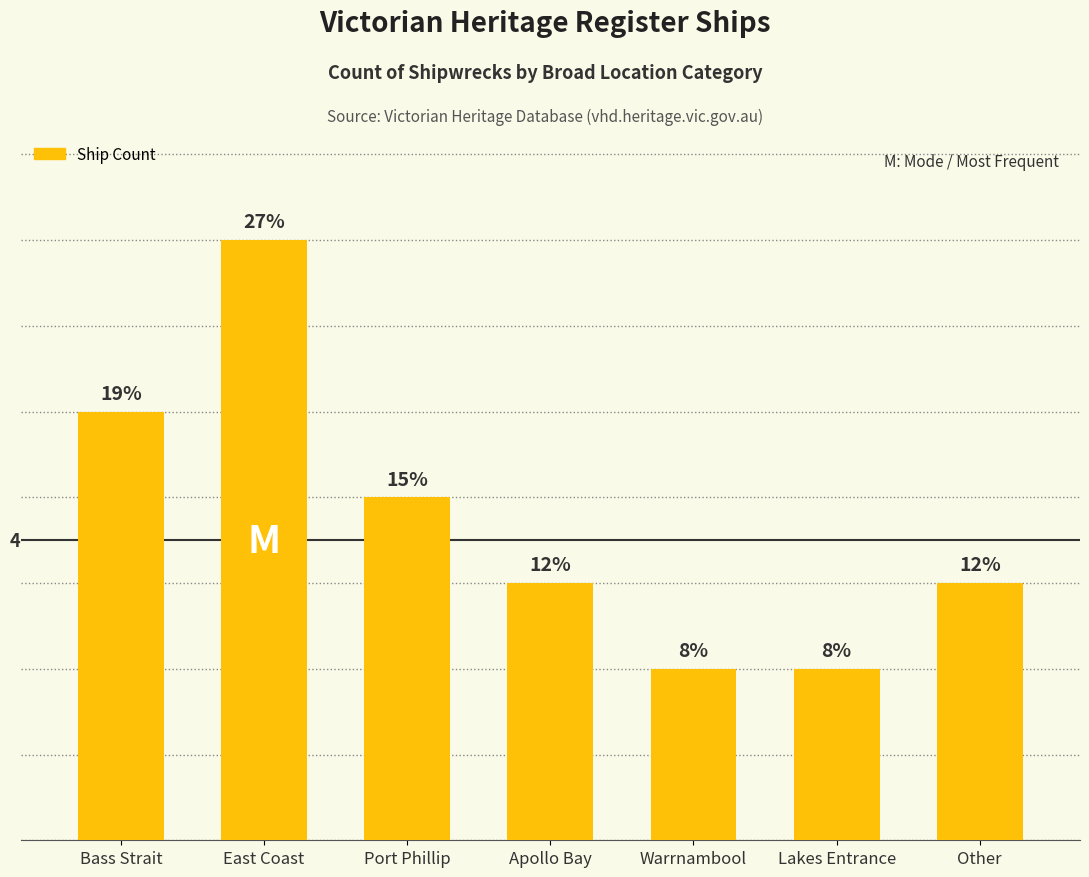

Are the bars horizontal?

No